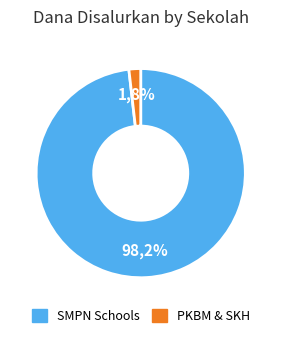

Does SKH ADI SETIA CIKOTOK represent more than half of the total?

No